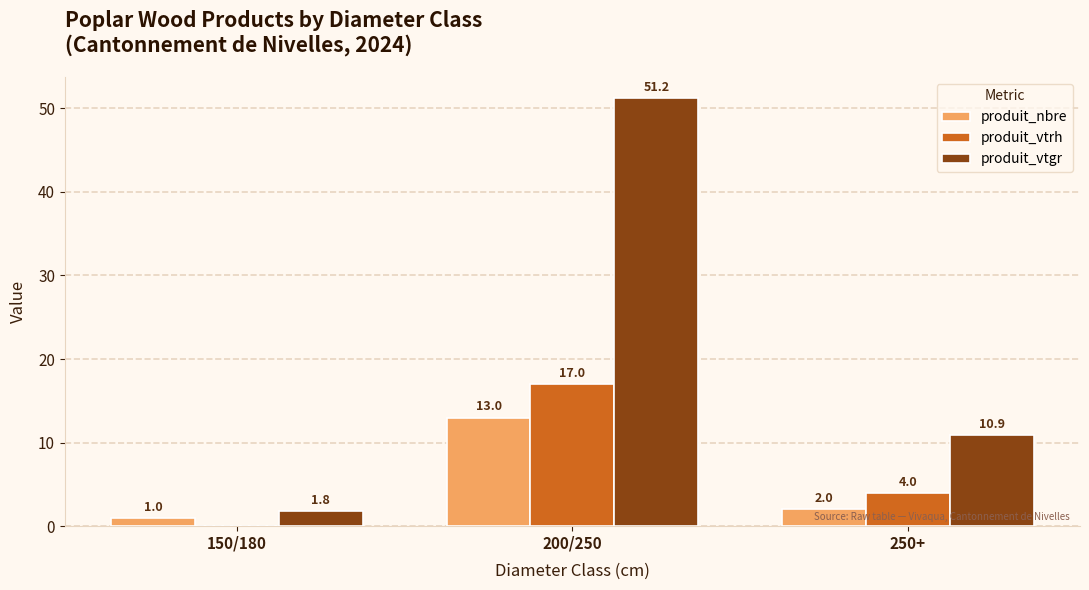

Between 200/250 and 250+, which series saw the biggest shift?

produit_vtgr